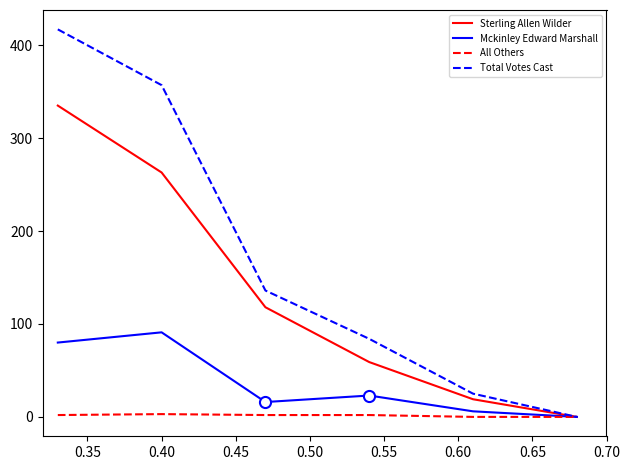

List the series in order of their peak value, lowest first.

All Others, Mckinley Edward Marshall, Sterling Allen Wilder, Total Votes Cast